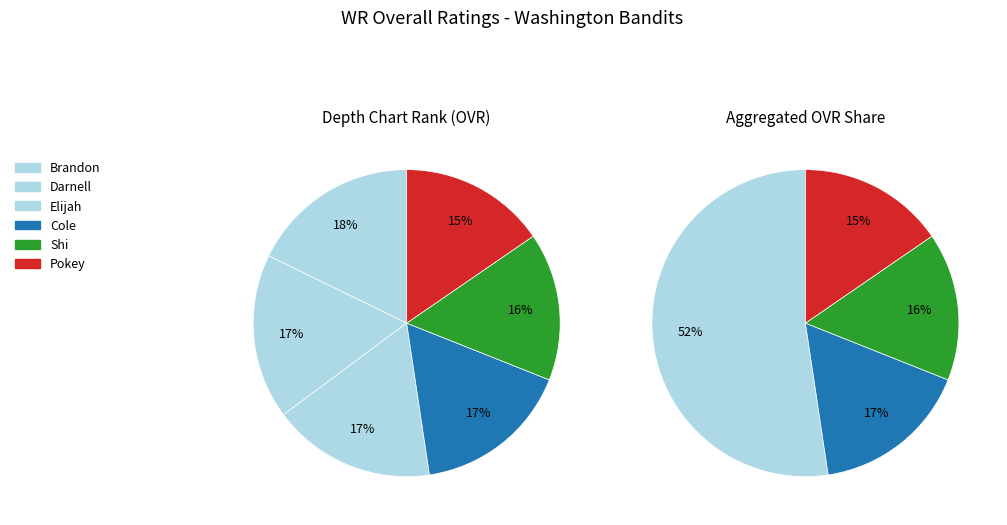

Is there a majority slice in this chart?

No